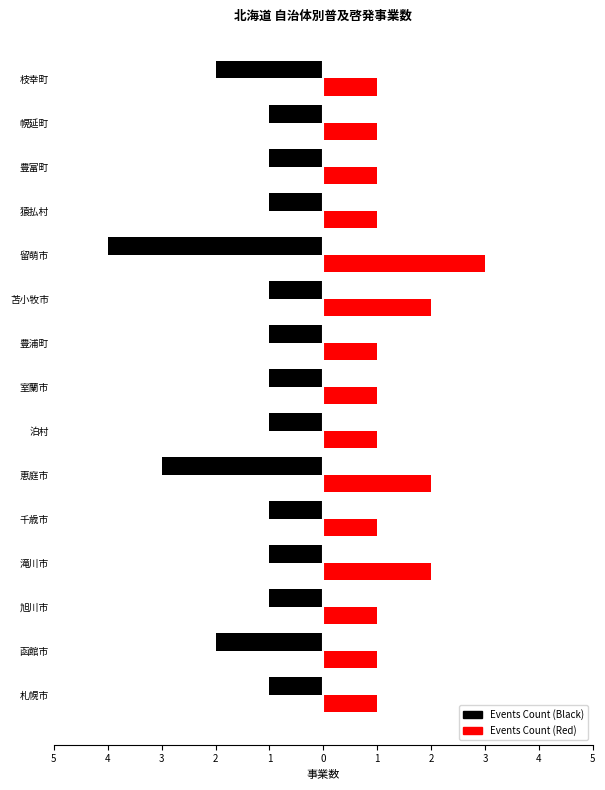

What is the difference between the maximum and minimum values in the Events Count (Red) series?

2